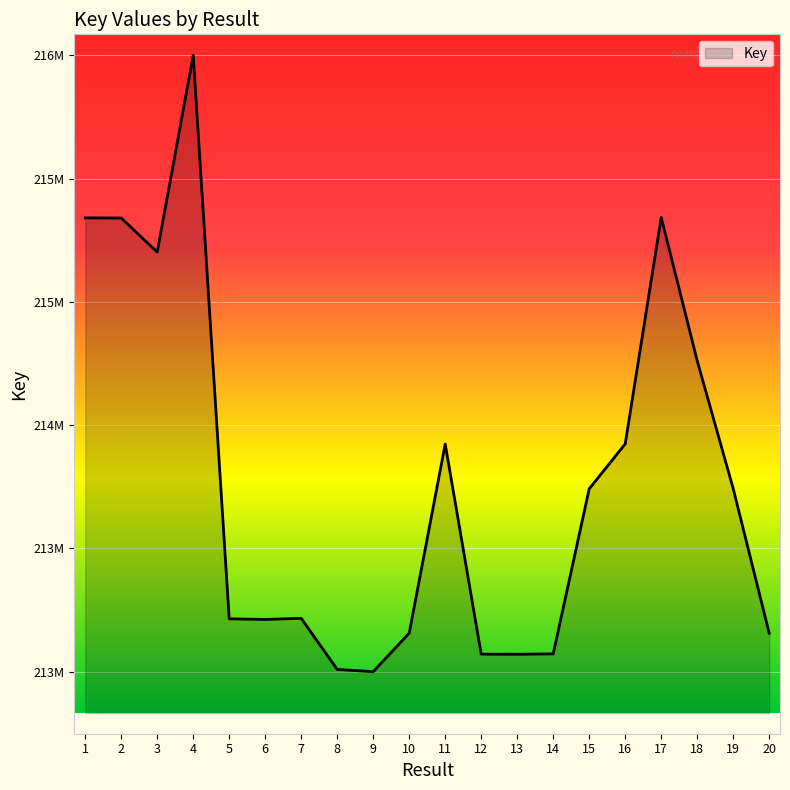

Does the chart have visible grid lines?

Yes